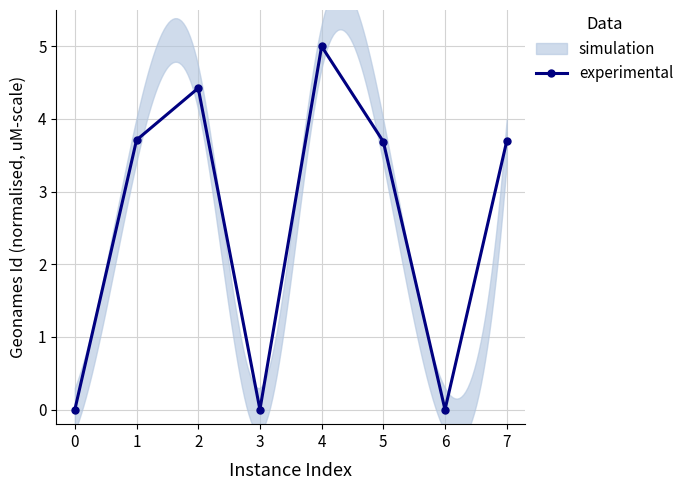

What is the highest value of the experimental series?

5.0